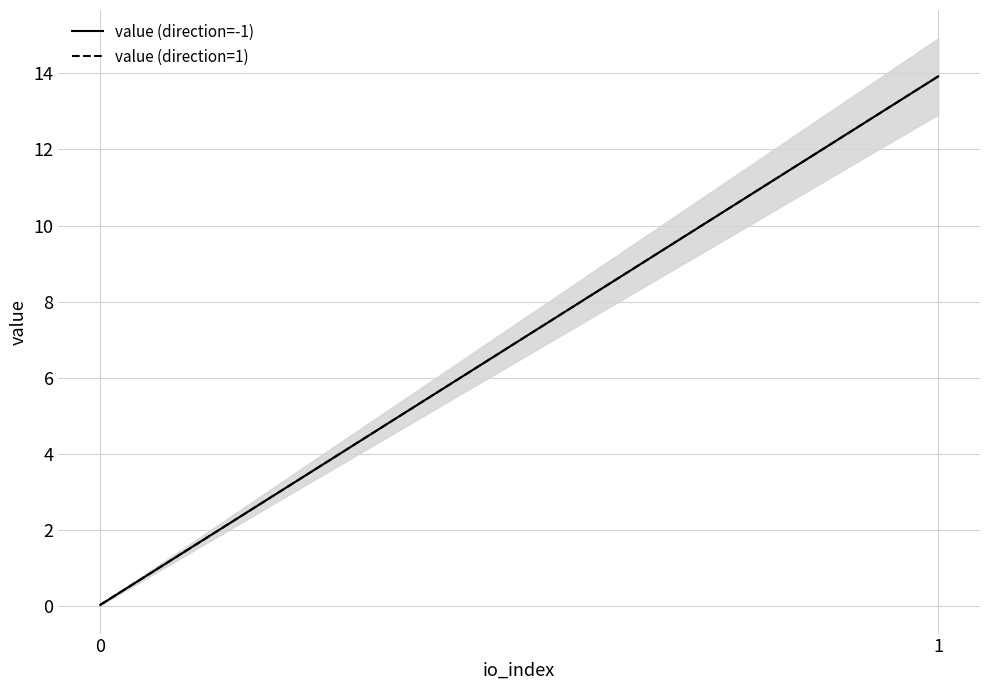

What is the difference between the maximum and minimum values in the value (direction=-1) series?

13.9